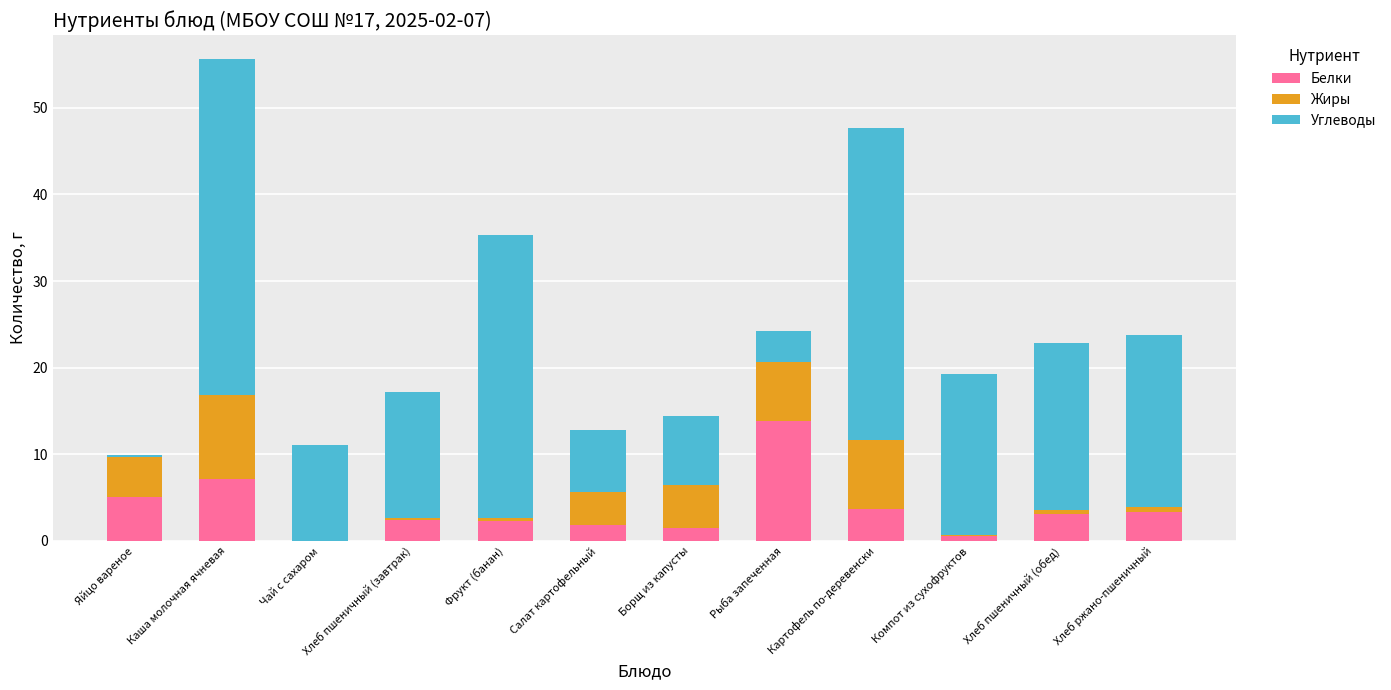

At which category is the sum across all series the highest?

Каша молочная ячневая